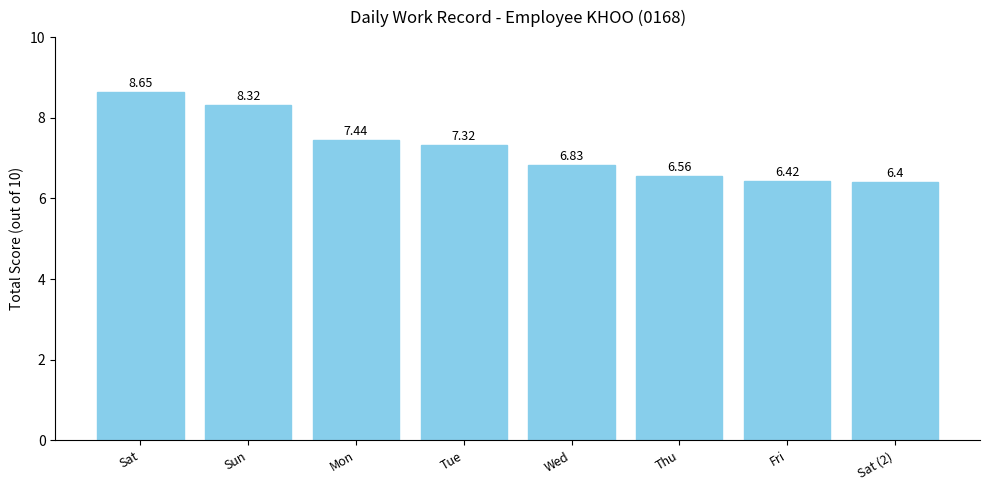

What is the smallest value displayed?

6.4